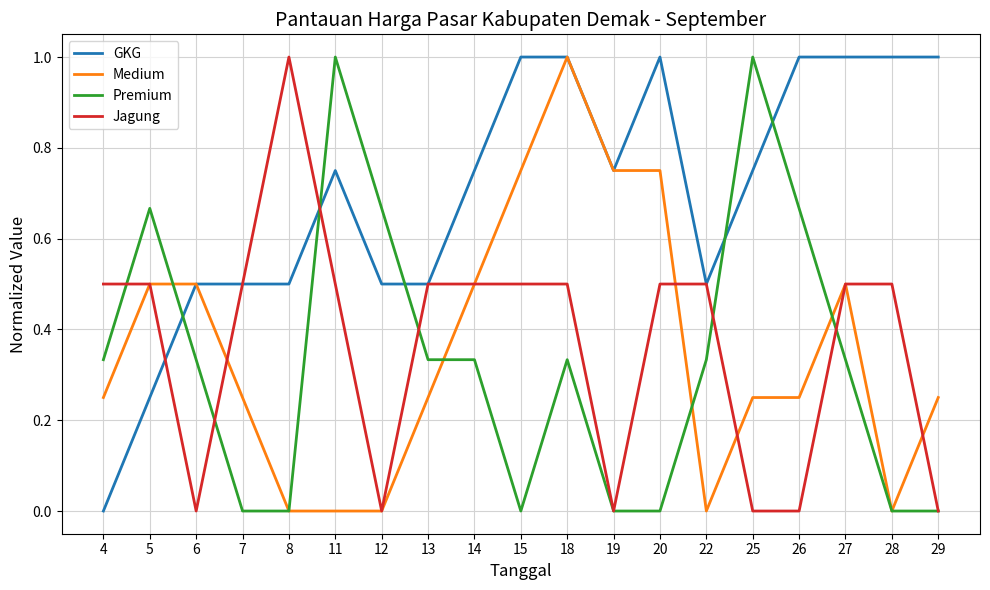

Is the value of Premium at 28 greater than the value of GKG at 25?

No